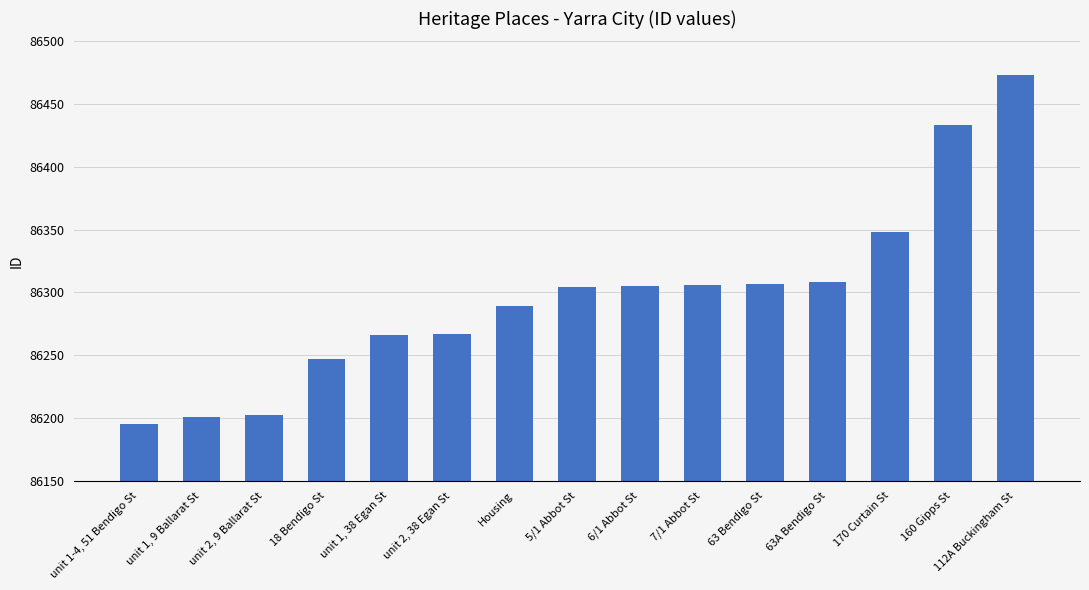

What is the change in value from 7/1 Abbot St to 160 Gipps St?

+127